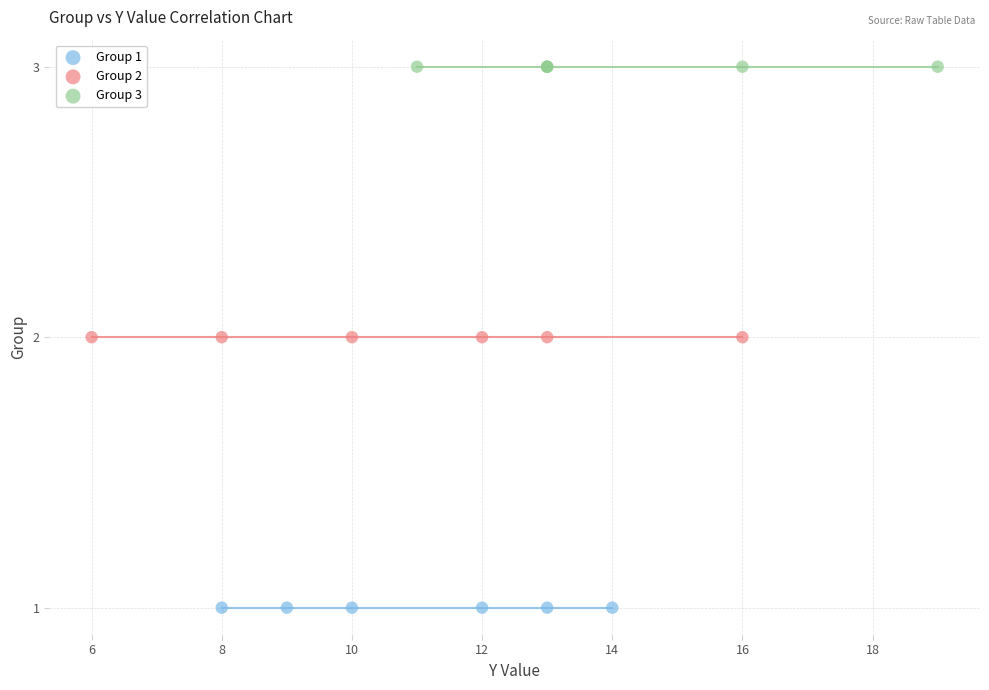

Which series contains the lowest Y value?

Group 1